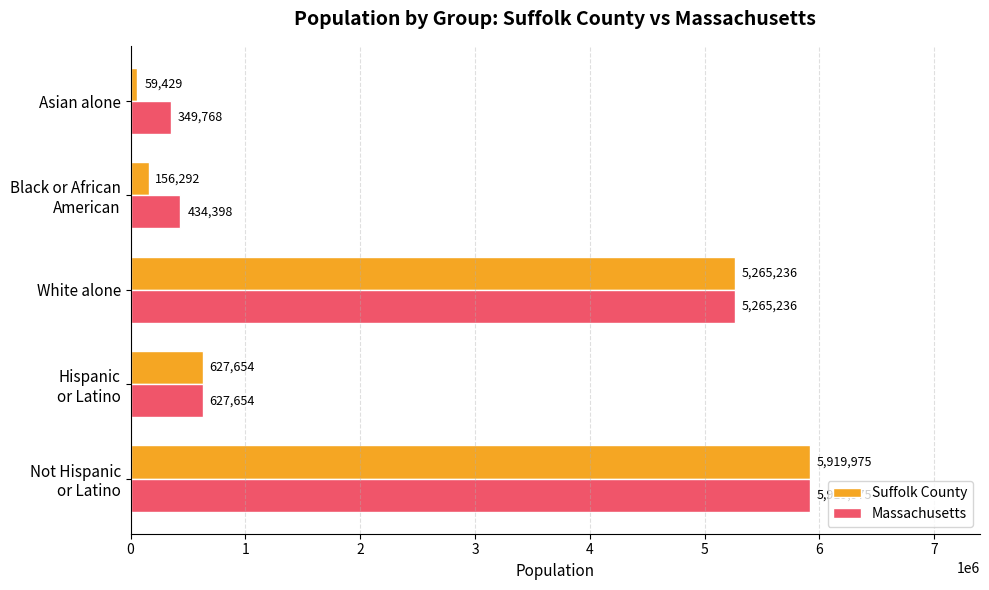

Is it true that Suffolk County equals 59429 at Asian alone?

True